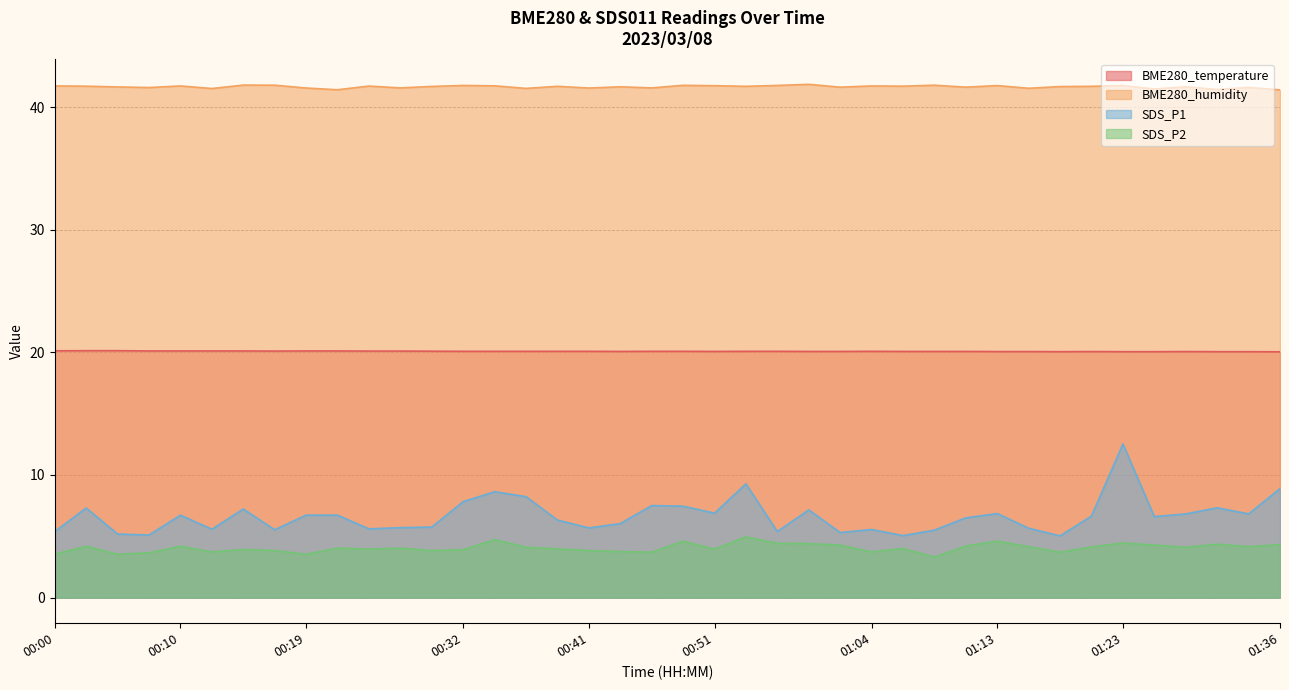

List the labels in order of SDS_P1 value, smallest first.

01:18, 01:06, 00:07, 00:05, 01:01, 00:00, 00:56, 01:09, 00:17, 01:04, 00:12, 00:24, 01:16, 00:41, 00:27, 00:29, 00:44, 00:39, 01:11, 01:26, 01:21, 00:10, 00:19, 00:22, 01:28, 01:33, 01:13, 00:51, 00:59, 00:14, 00:02, 01:31, 00:49, 00:46, 00:32, 00:37, 00:34, 01:36, 00:54, 01:23